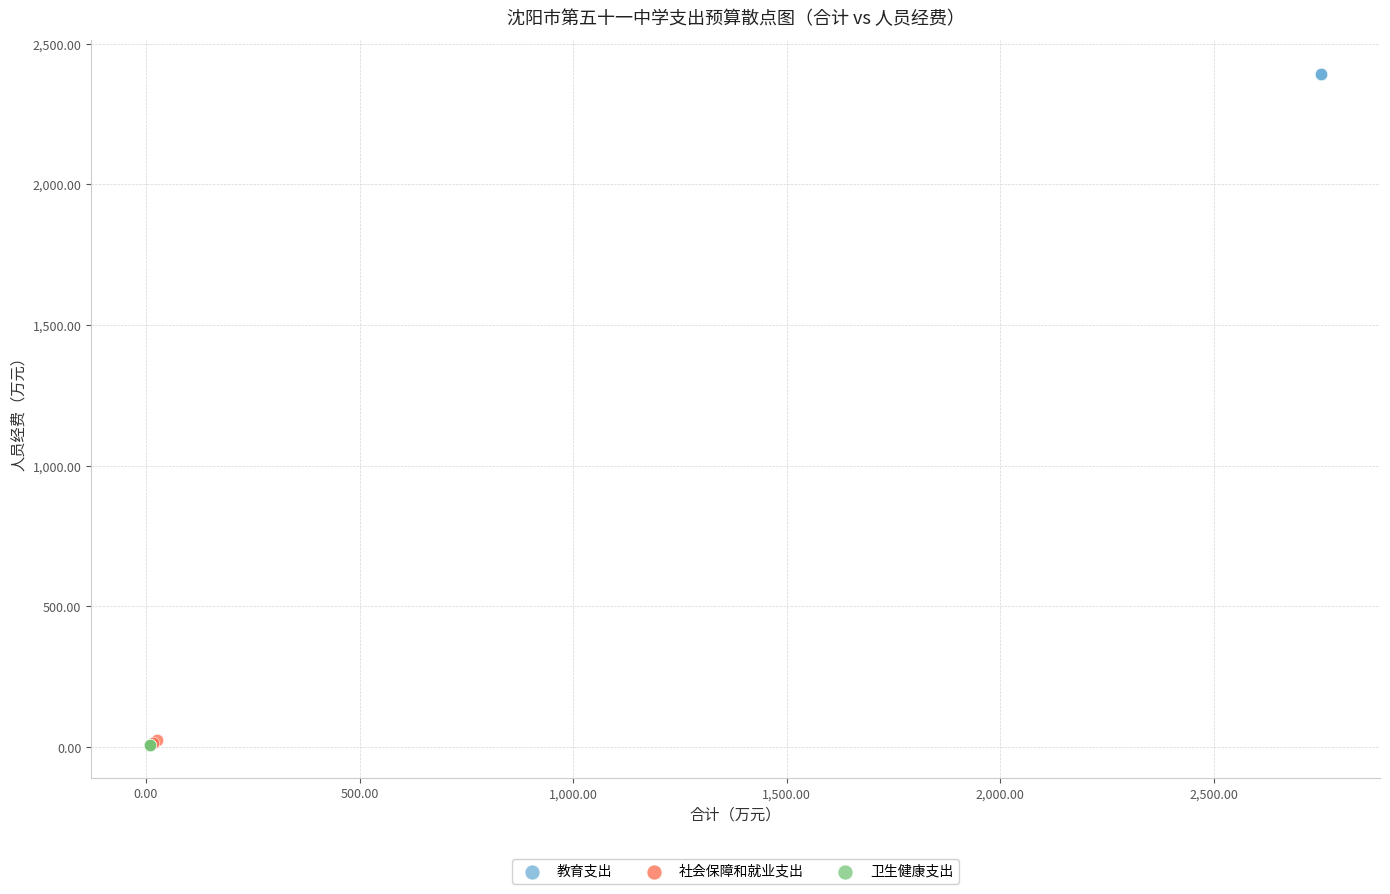

Which series contains the highest Y value?

教育支出